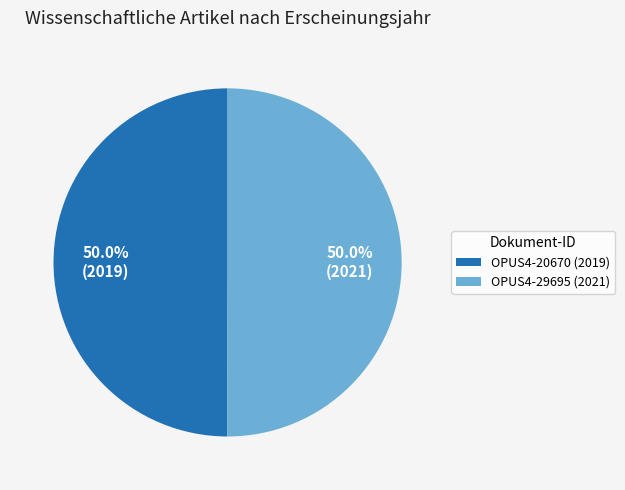

Approximately how many times larger is the value at OPUS4-29695 (2021) compared to OPUS4-20670 (2019)?

1.0